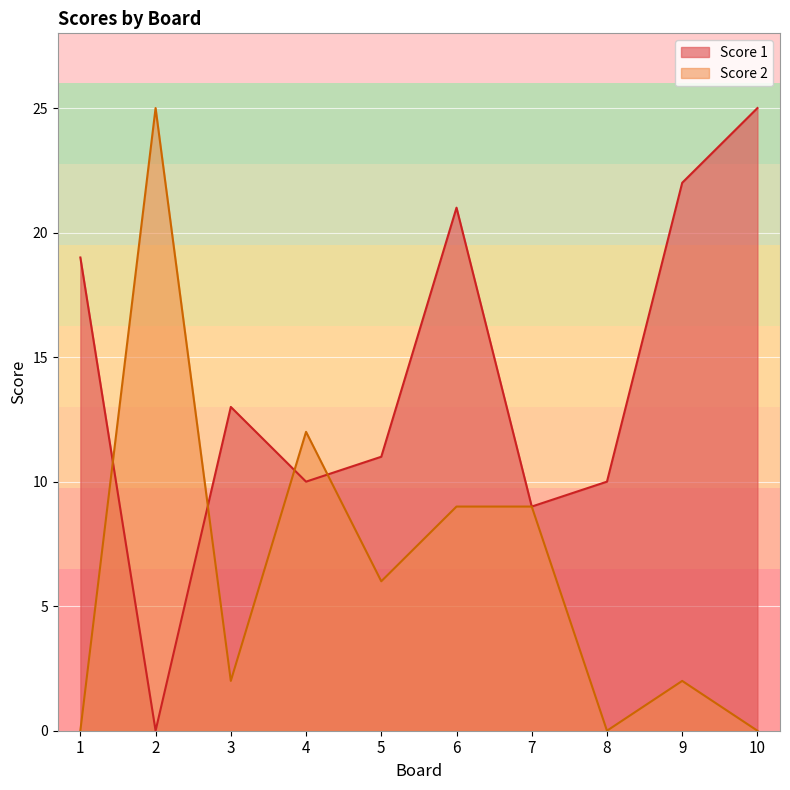

True or false: Score 2 and Score 1 cross at least once.

True